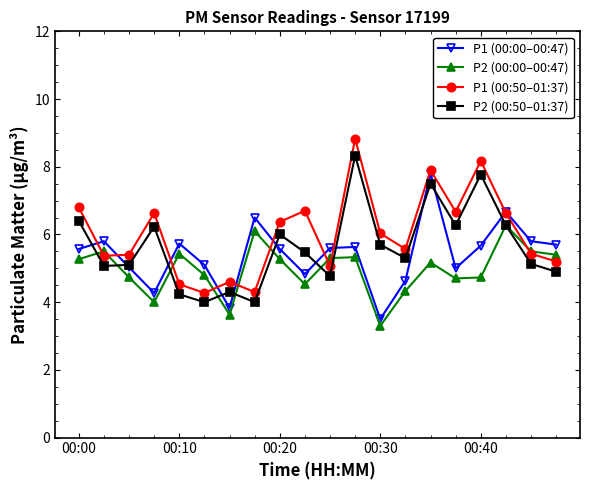

How many lines are shown in the chart?

4